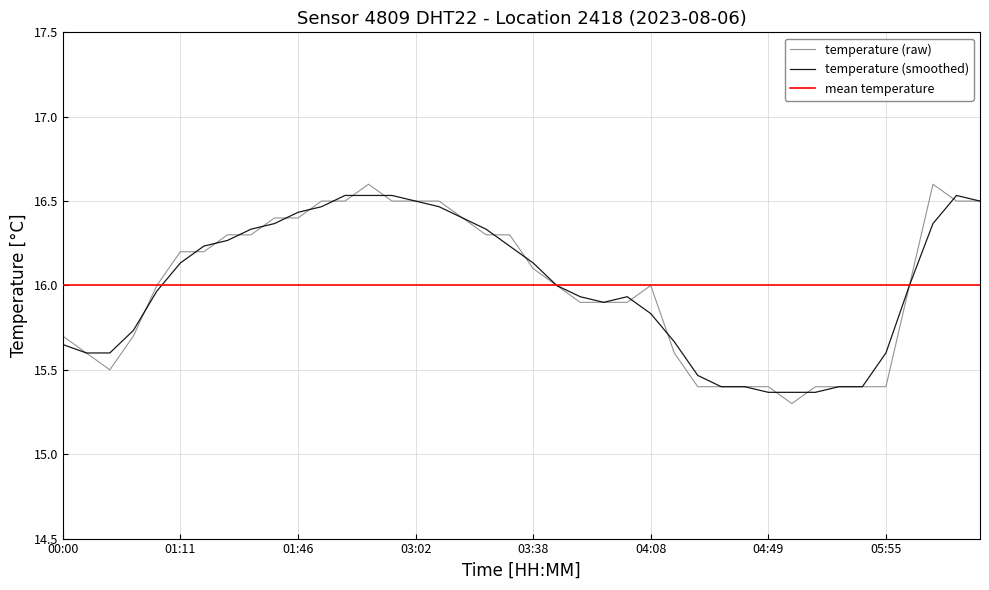

What is the change in value from 02:28 to 05:25?

-1.2